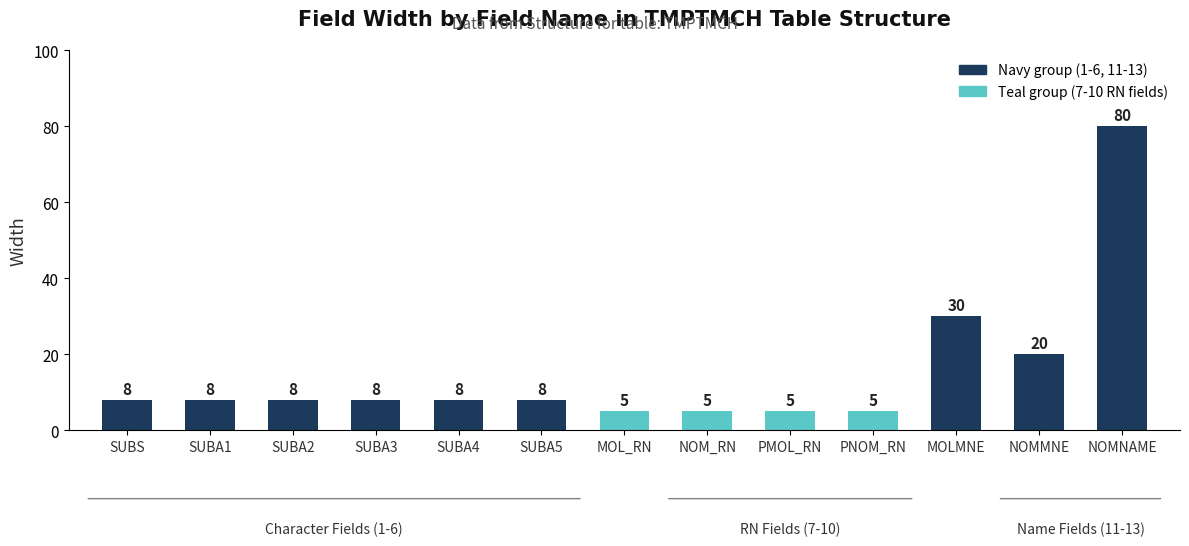

What is the smallest value displayed?

5